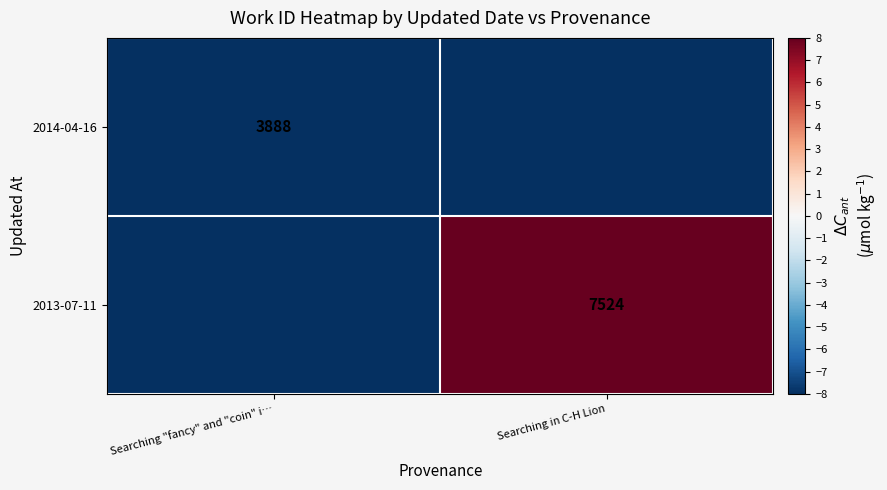

How many distinct data groups are displayed?

2